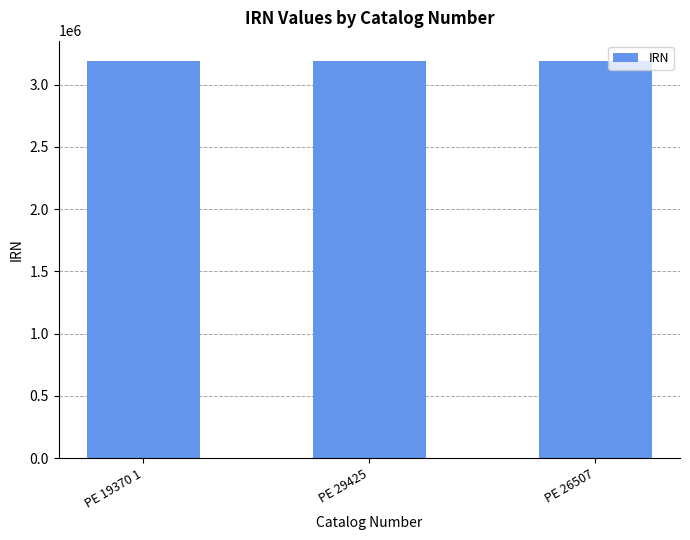

What is the ratio of the value at PE 19370 1 to the value at PE 26507?

1.0